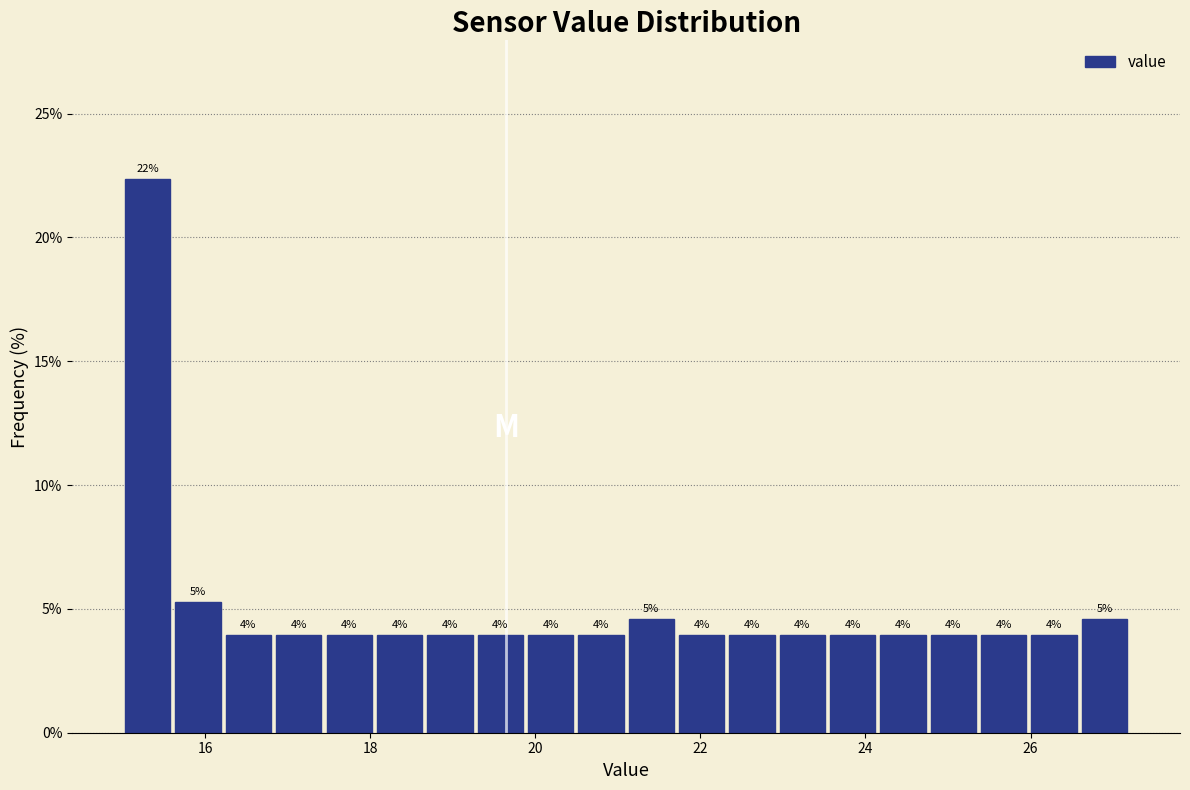

Around what value on the x-axis is the tallest bar? Give the approximate position of its centre, as read against the axis.

15.4